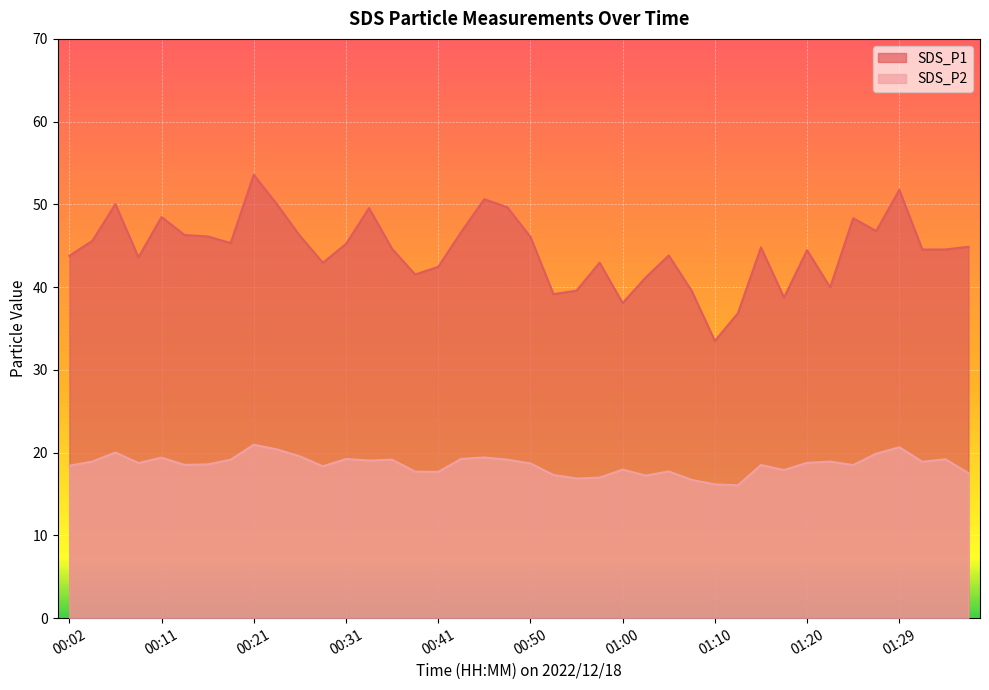

What is the sum of all SDS_P1 values?

1781.9